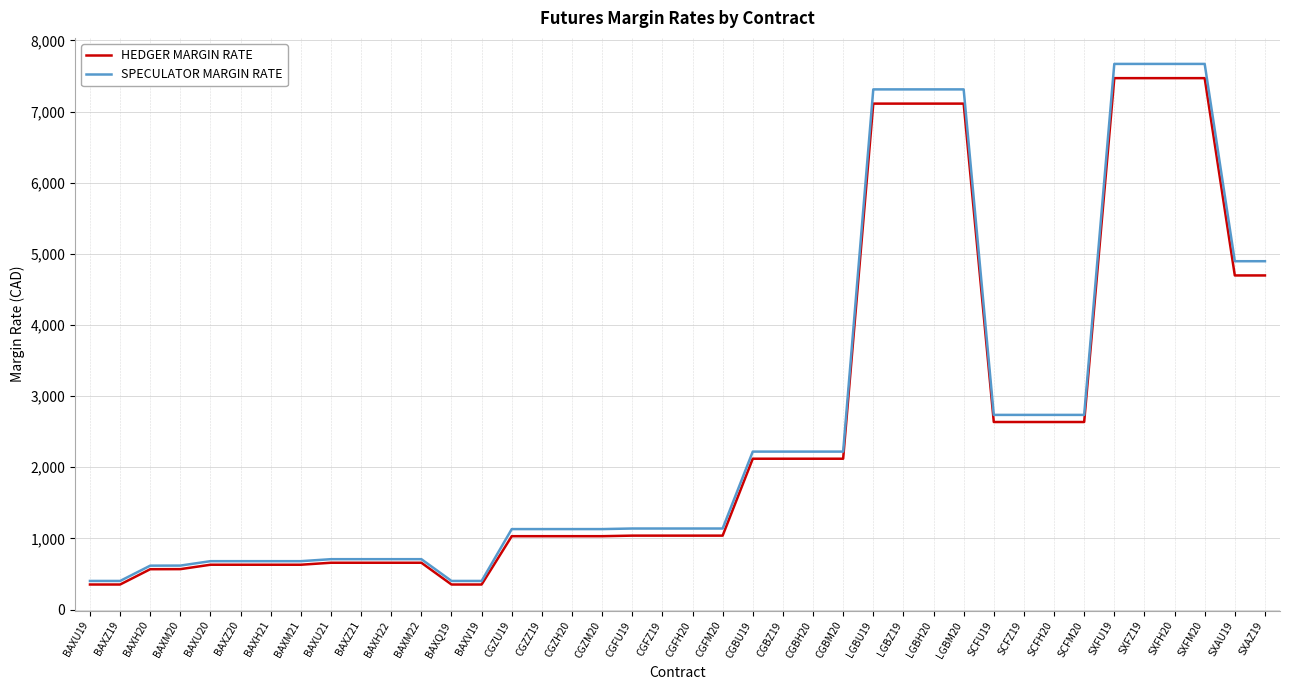

What is the minimum value shown in the chart?

352